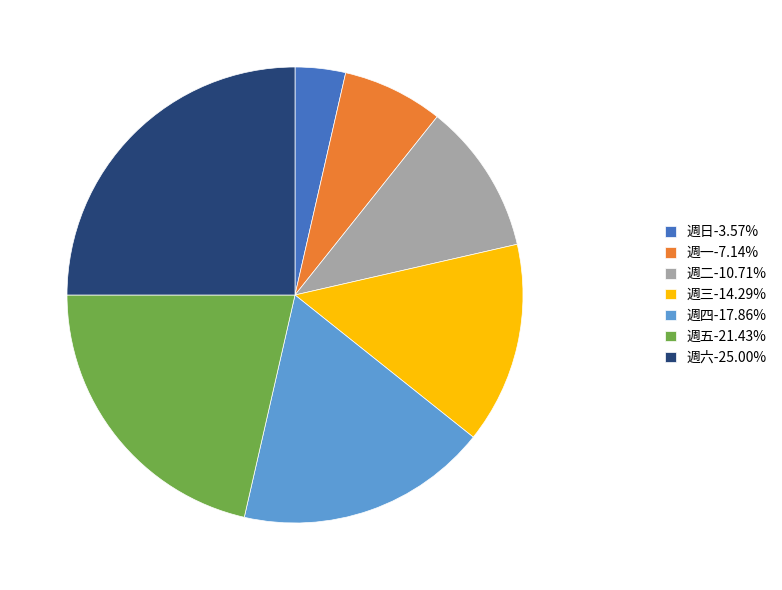

Is it true that 週六 is 34% of the pie?

False